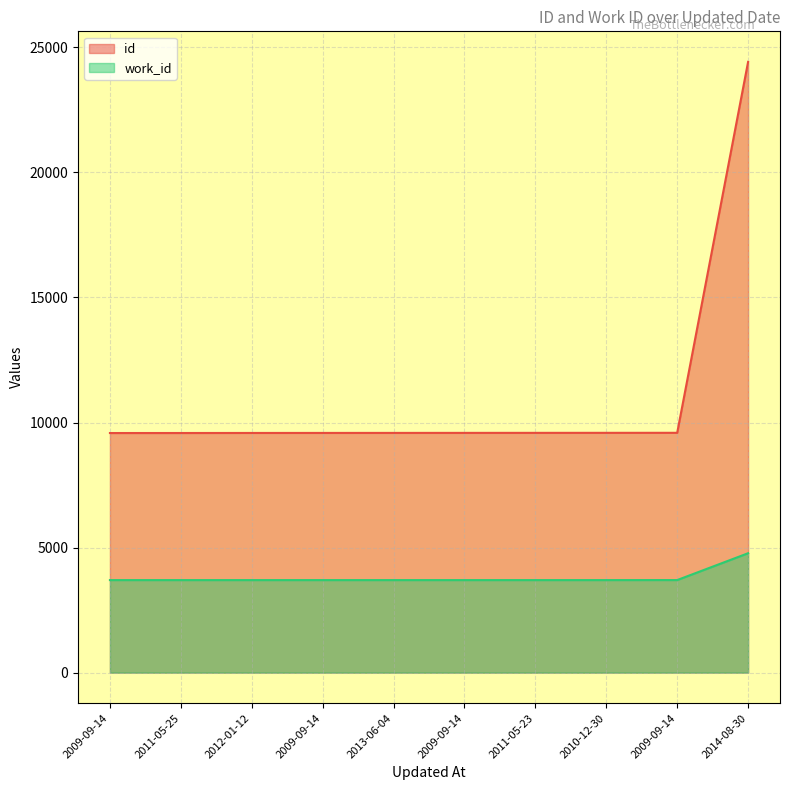

At which category is the sum across all series the highest?

2014-08-30